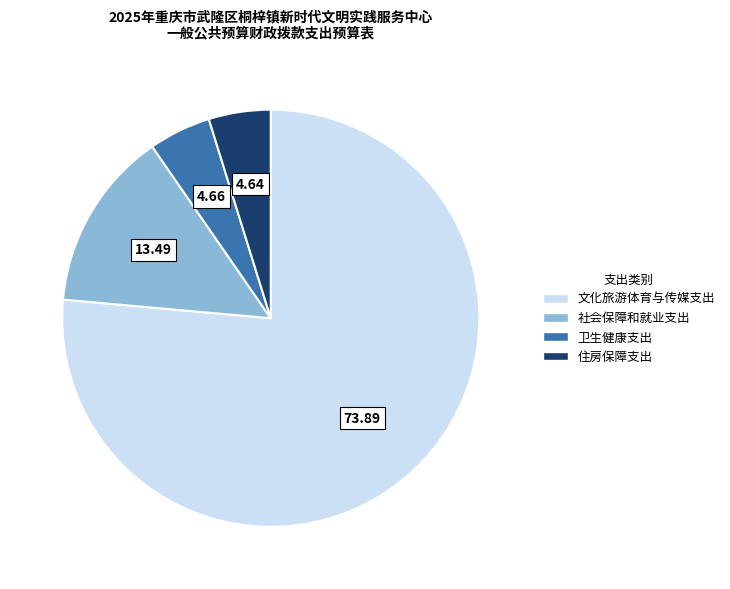

Which category has the biggest portion of the pie?

文化旅游体育与传媒支出